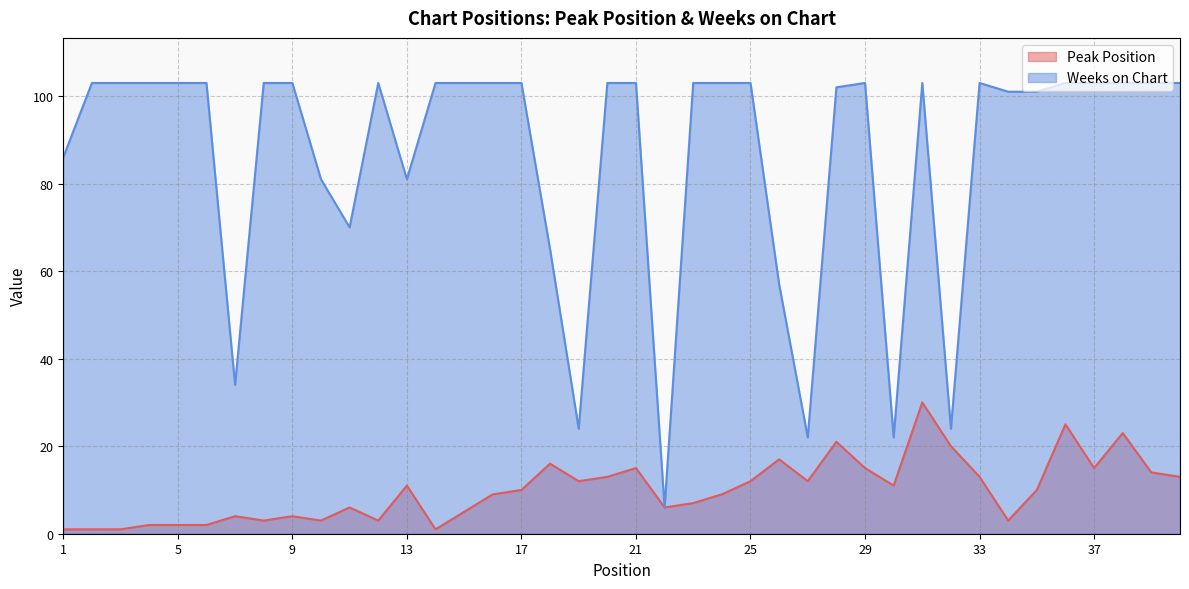

List the series in order of their overall mean, lowest first.

Peak Position, Weeks on Chart